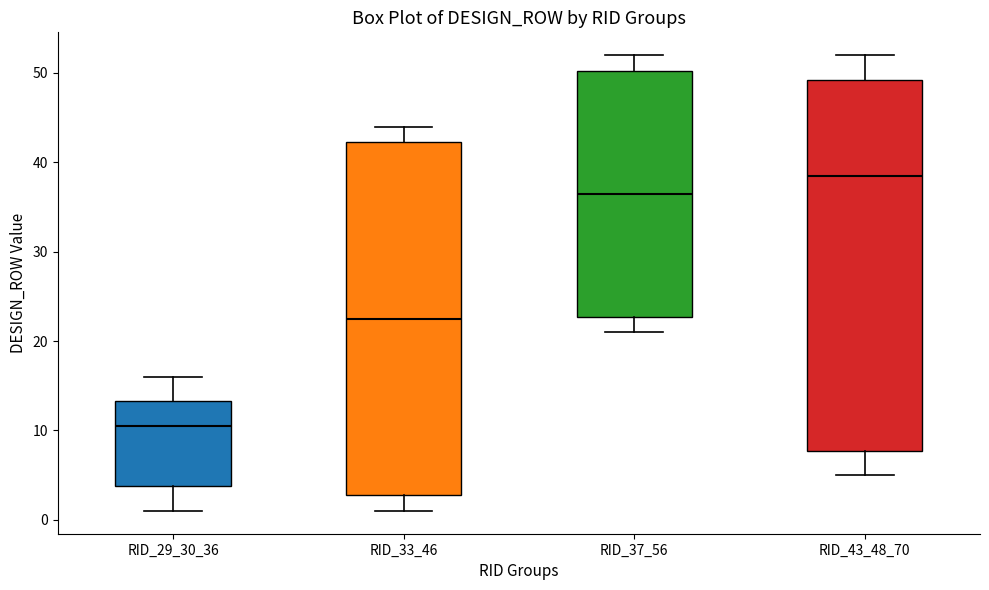

Reading left to right, transcribe this box plot: for each box, give where its median line is, the range the box spans, and where its two whiskers end, as read against the y-axis. The values are not printed on the chart, so give them approximately, as read against the axis.

RID_29_30_36: median 11, box 4 to 13, whiskers 1 to 16
RID_33_46: median 23, box 3 to 42, whiskers 1 to 44
RID_37_56: median 37, box 23 to 50, whiskers 21 to 52
RID_43_48_70: median 39, box 8 to 49, whiskers 5 to 52